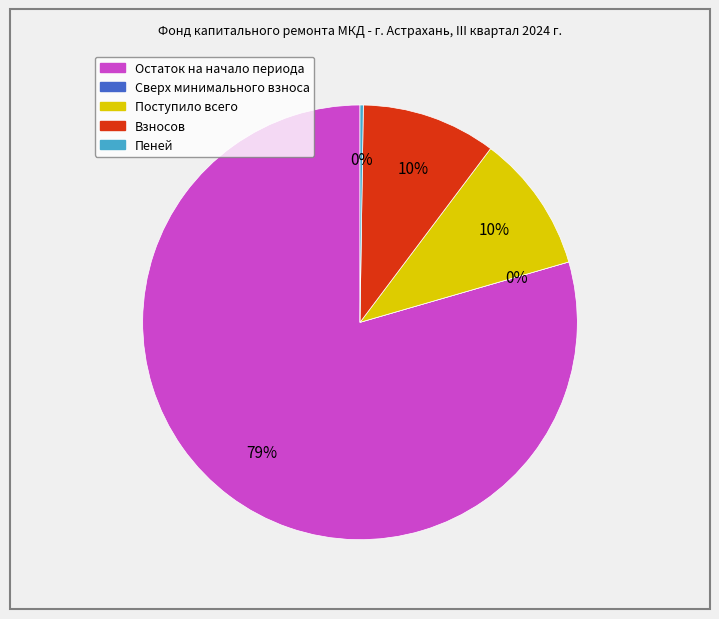

To the nearest percent, what percentage of the pie is Поступило всего?

10%